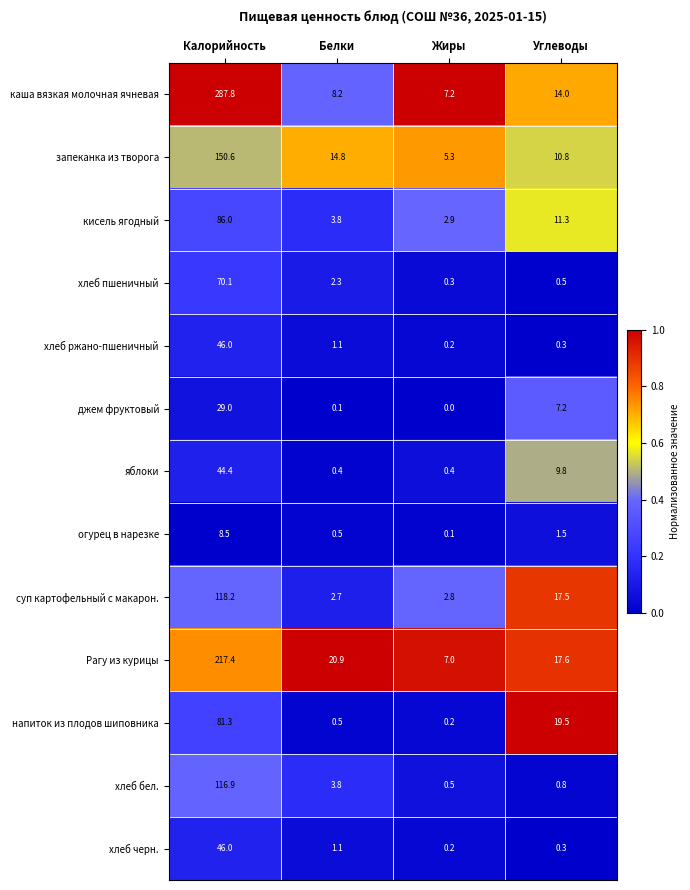

Which series changed the most between Калорийность and Углеводы?

каша вязкая молочная ячневая